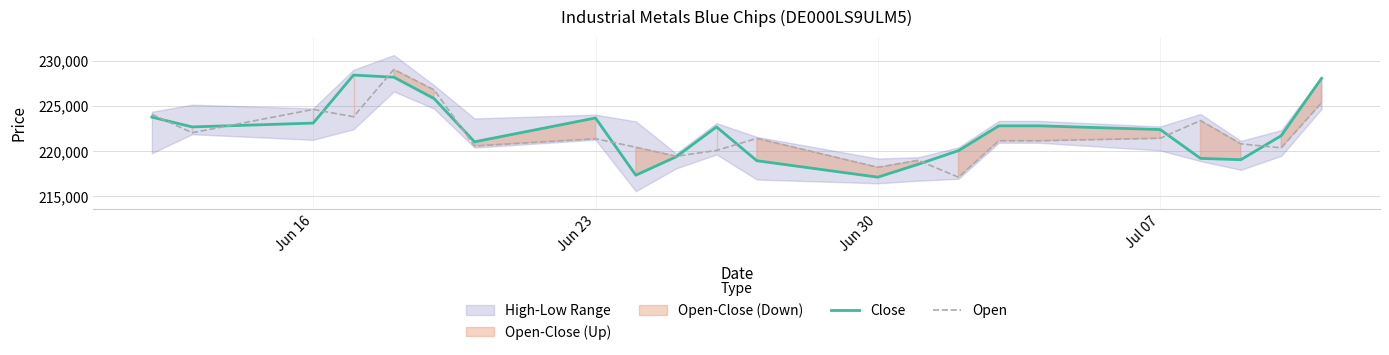

What is the average value of the Open series?

221910